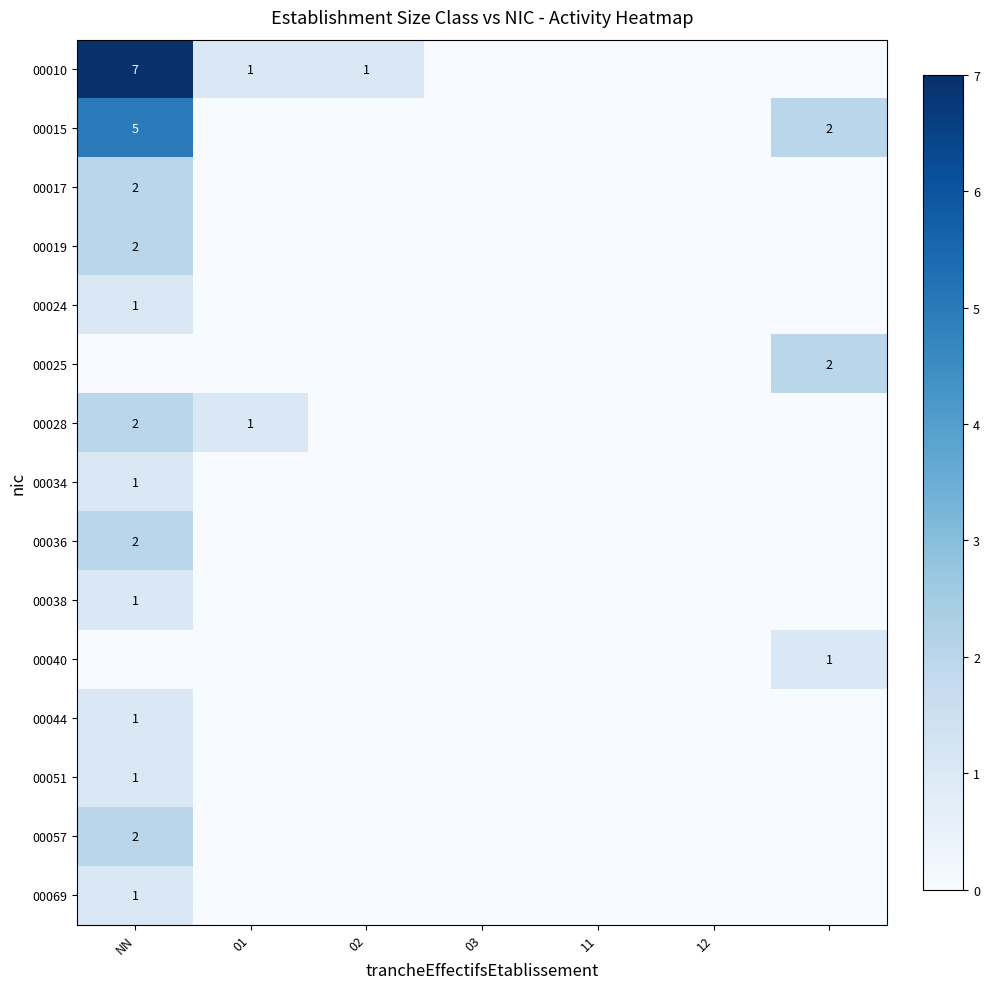

The 00051 series shows 1 at NN. True or false?

True